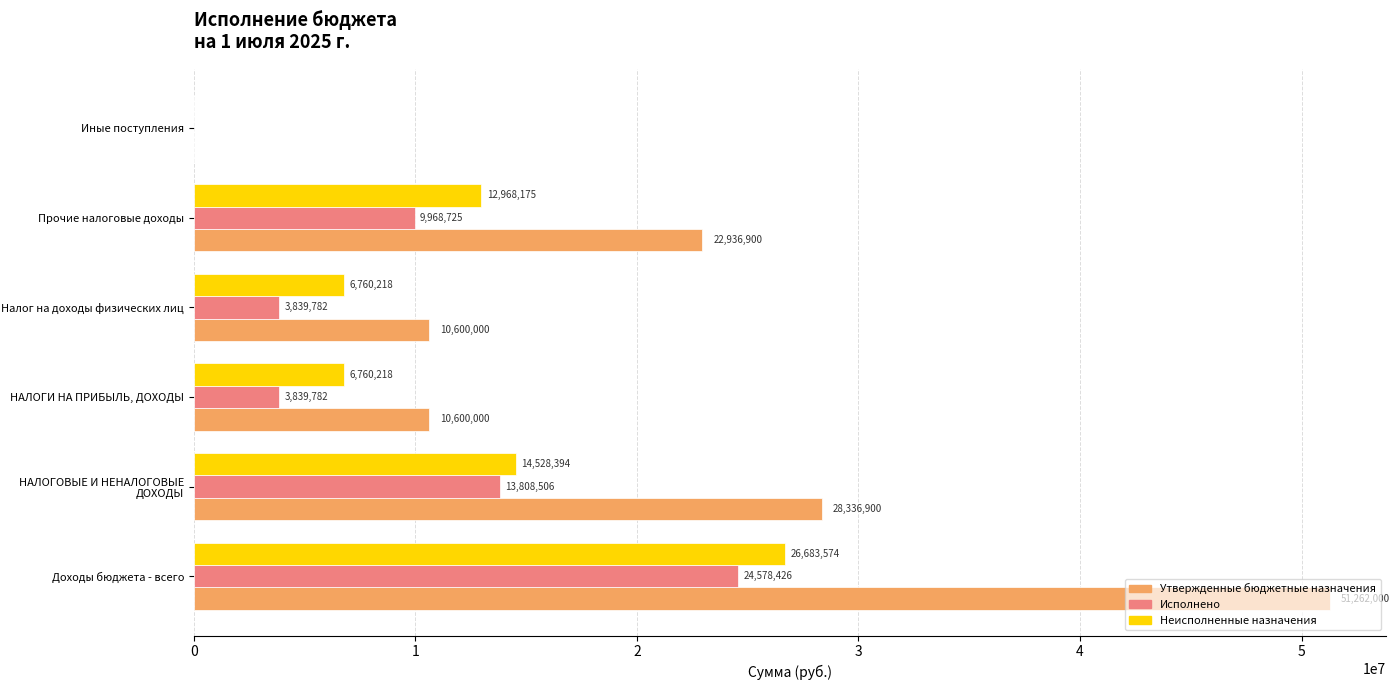

Which series has the largest total across all categories?

Утвержденные бюджетные назначения